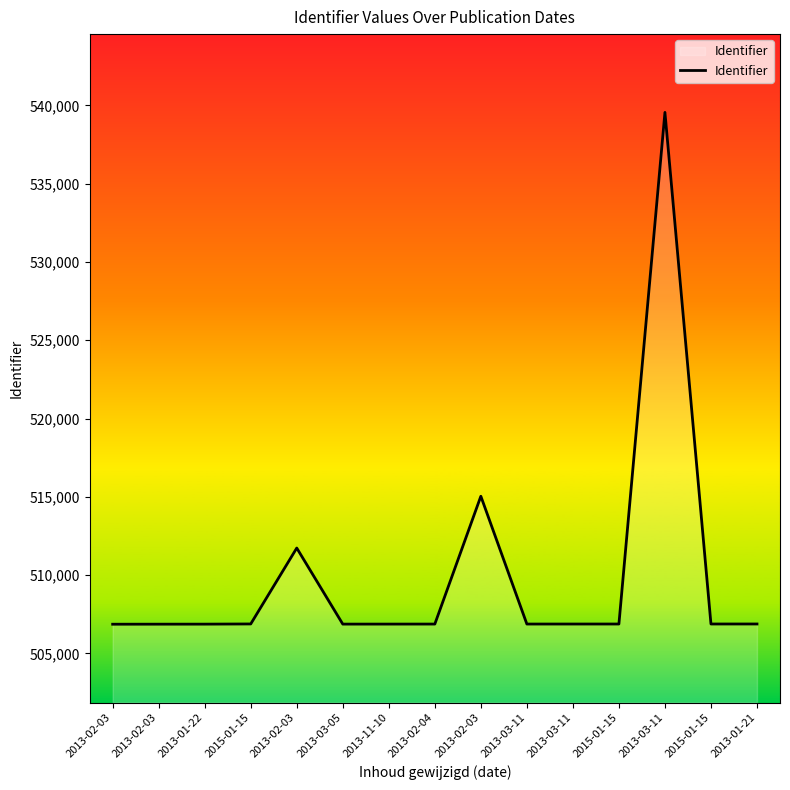

What is the label of the 7th point from the left?

2013-11-10